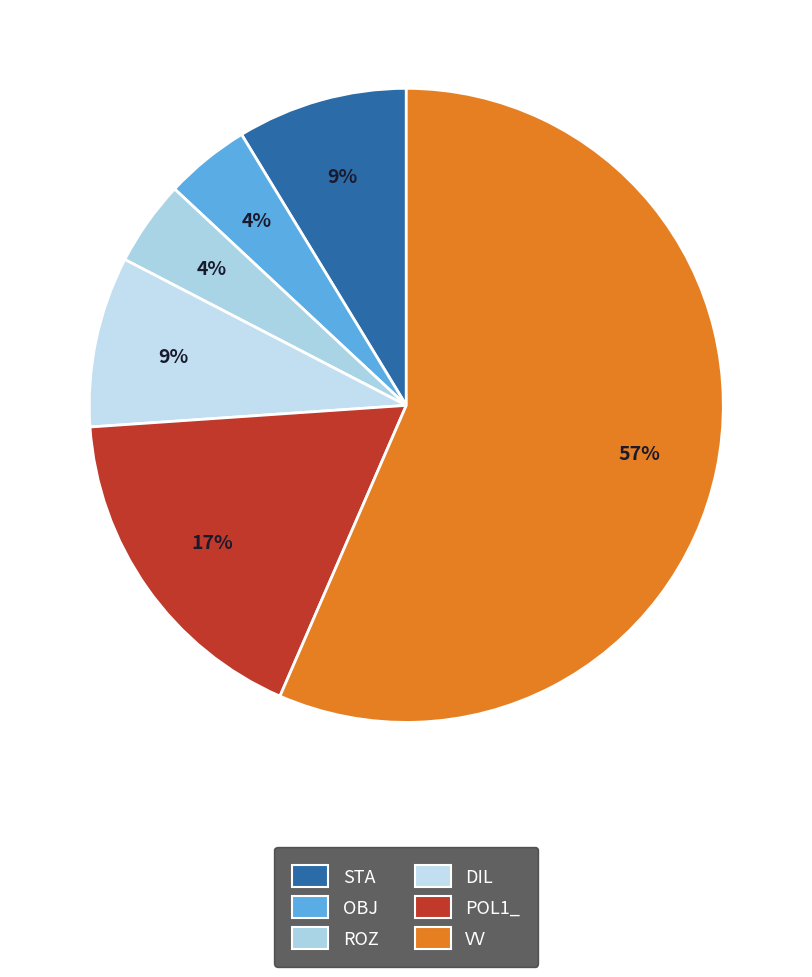

Count the number of slices in the pie.

6